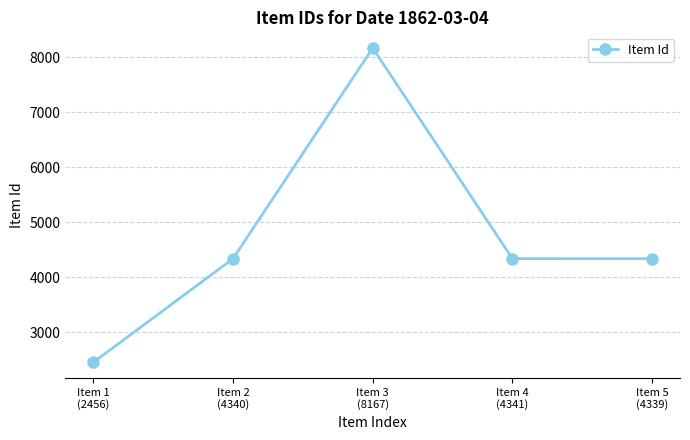

Approximately how many times larger is the value at Item 4
(4341) compared to Item 2
(4340)?

1.0